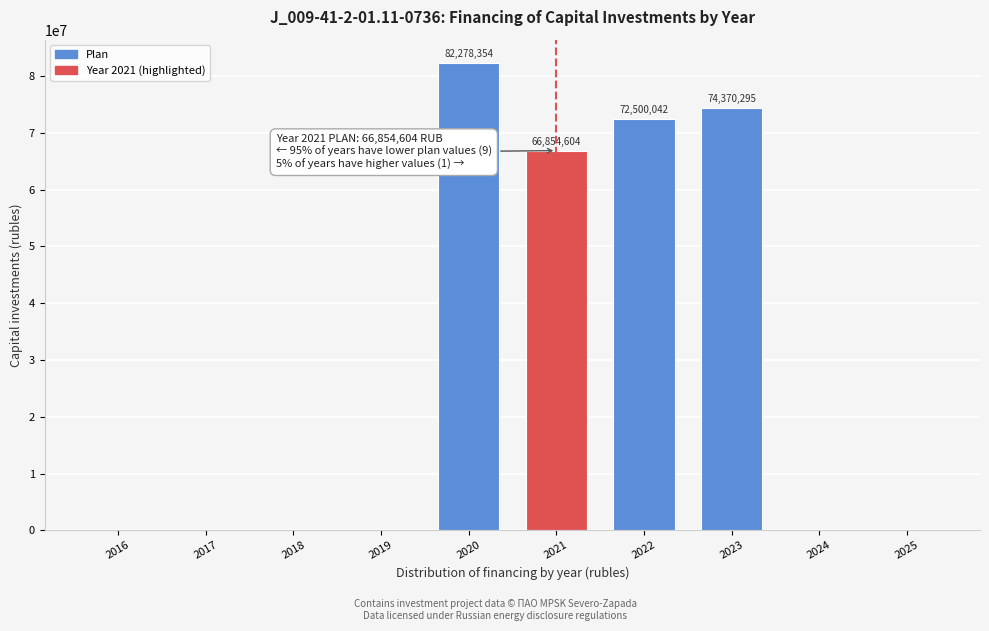

Reading left to right, what are all the values shown in this chart?

2016=0	2017=0	2018=0	2019=0	2020=82278354	2021=66854604	2022=72500042	2023=74370295	2024=0	2025=0